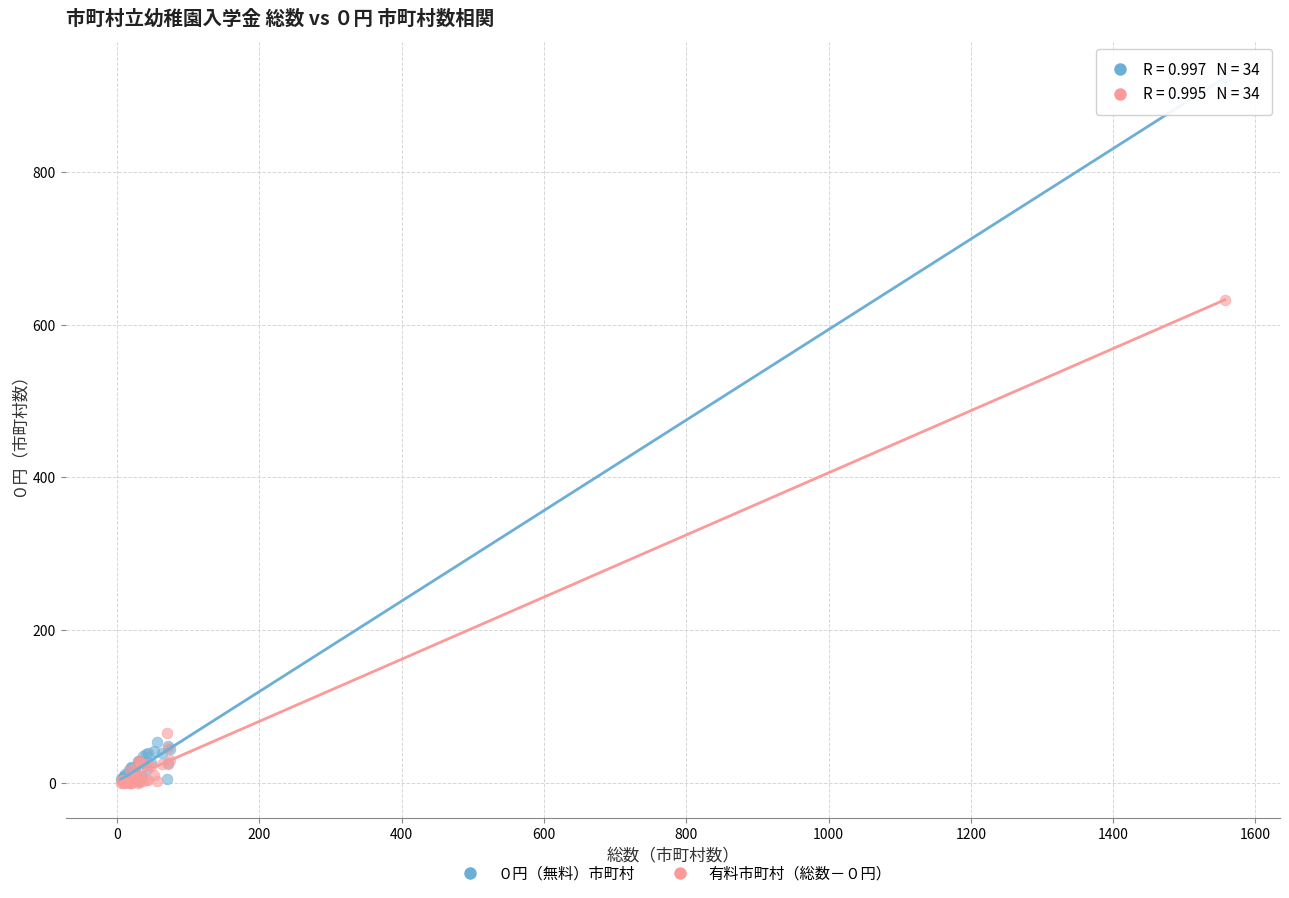

What are all the series names shown in the legend?

０円（無料）市町村, 有料市町村（総数－０円）